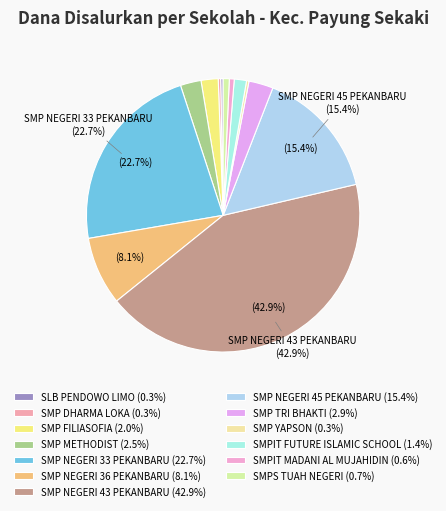

How many slices are in this pie chart?

13